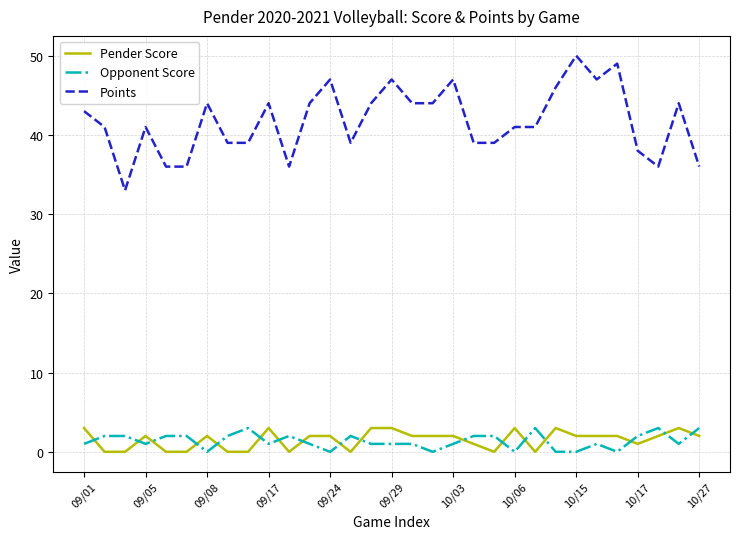

True or false: Opponent Score and Points cross at least once.

False